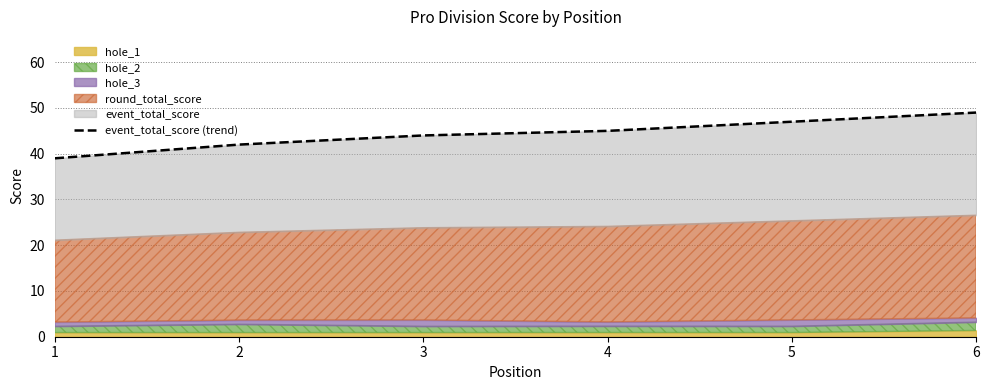

Between 2 and 4, which is larger?

4